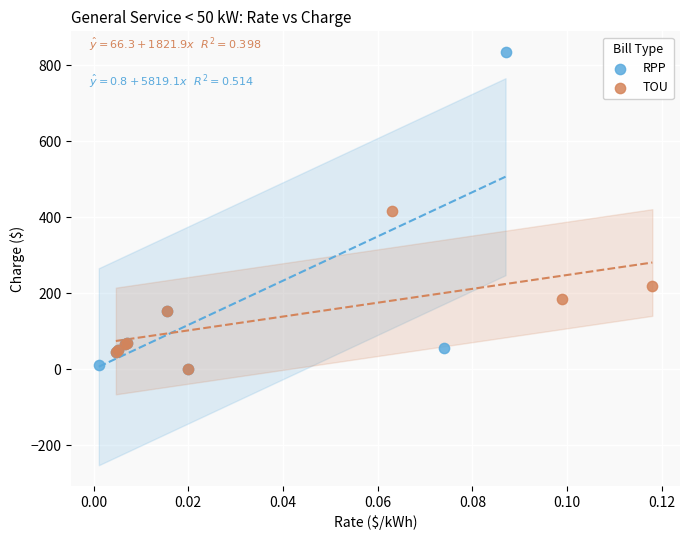

Which series has the largest Y range (max minus min)?

RPP